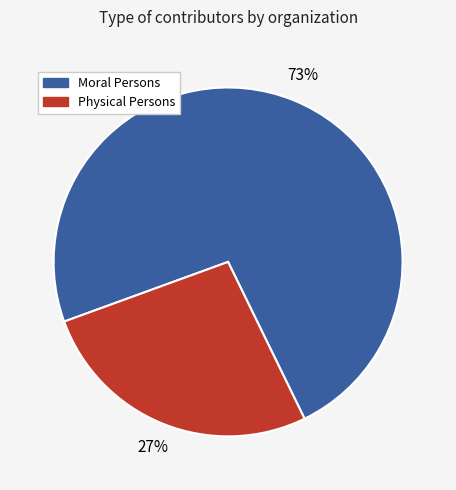

To the nearest percent, what is the average slice percentage?

50%